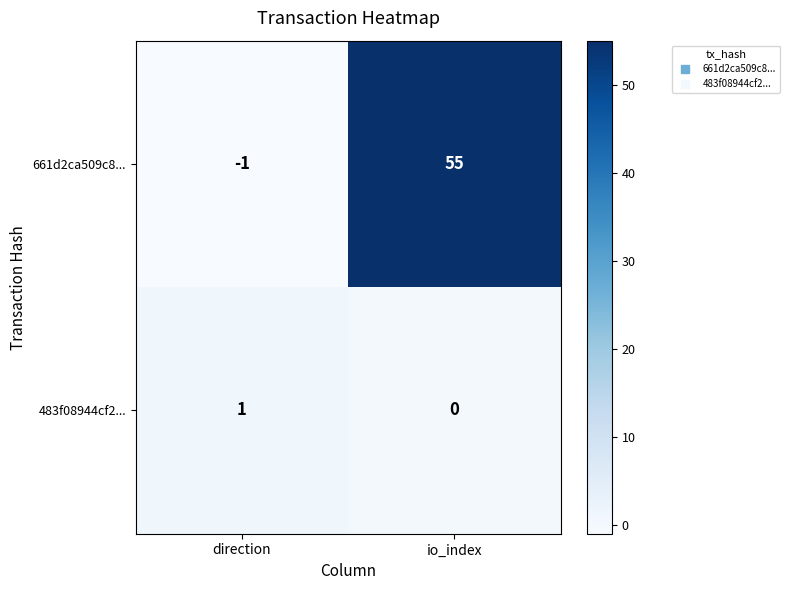

At which category is the sum across all series the highest?

io_index